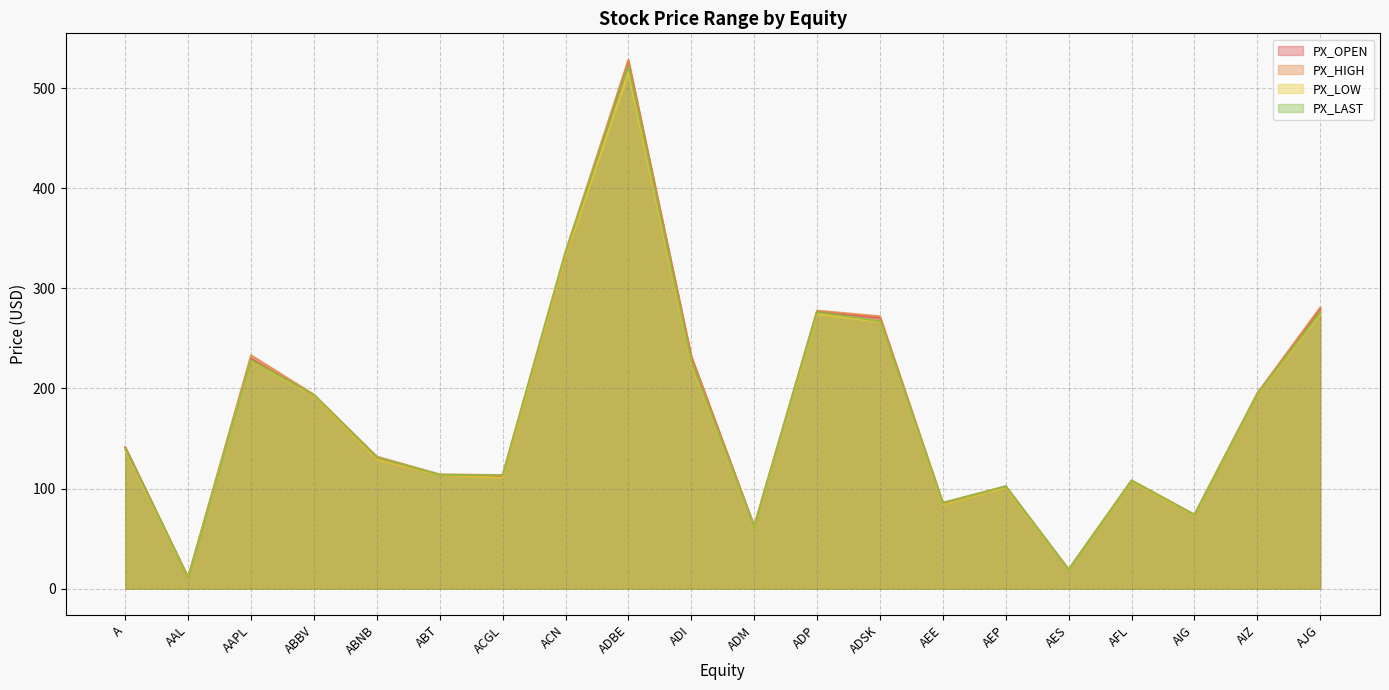

What is the approximate value of PX_LAST at ABNB?

131.2